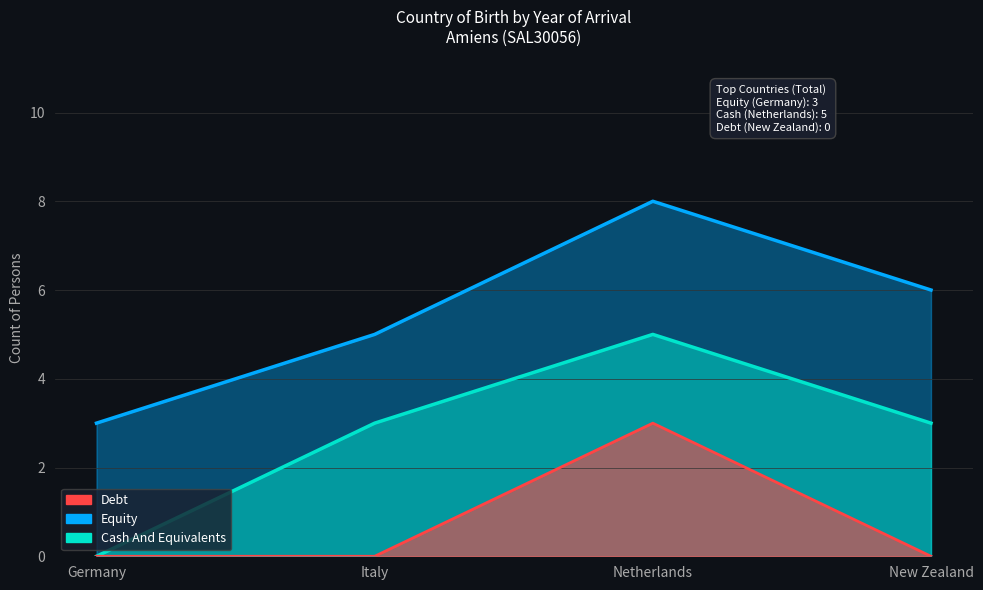

What position from the right is Italy?

3